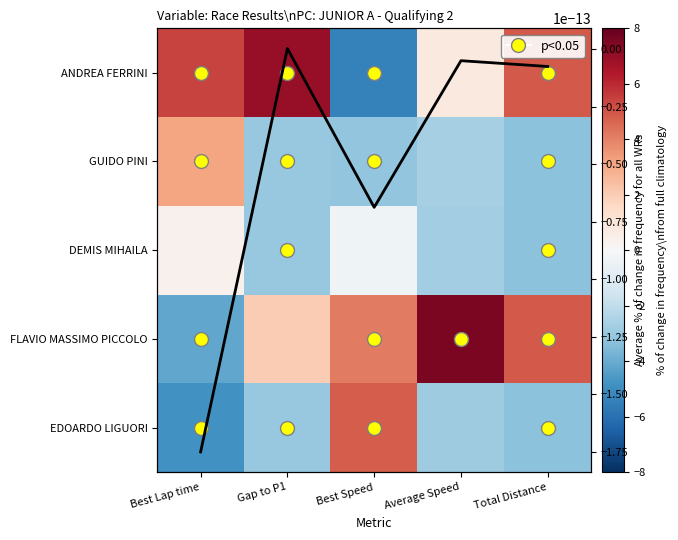

What is the average value of the ANDREA FERRINI series?

2.5